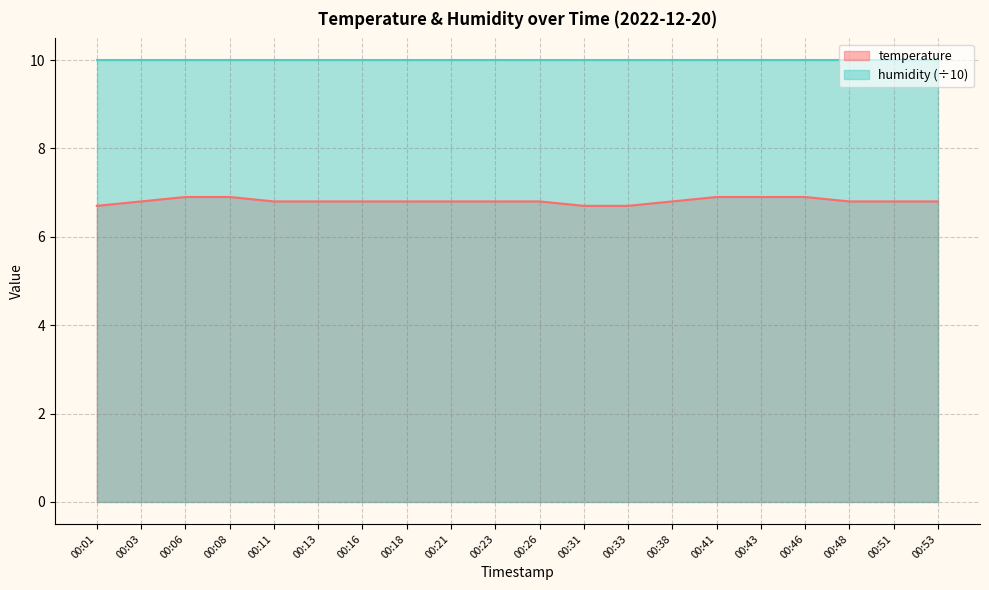

What is the value of the 12th point from the left?

6.7